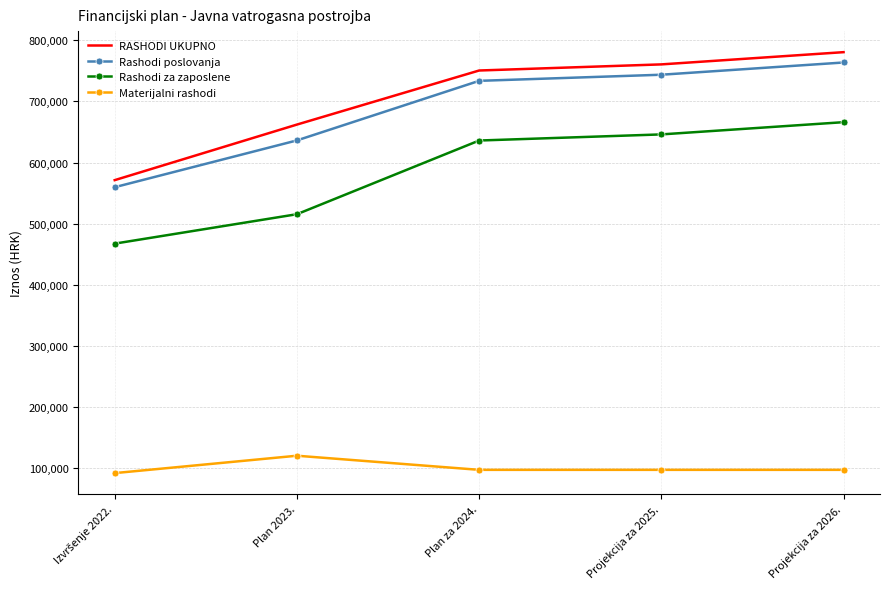

True or false: Rashodi poslovanja and RASHODI UKUPNO cross at least once.

False